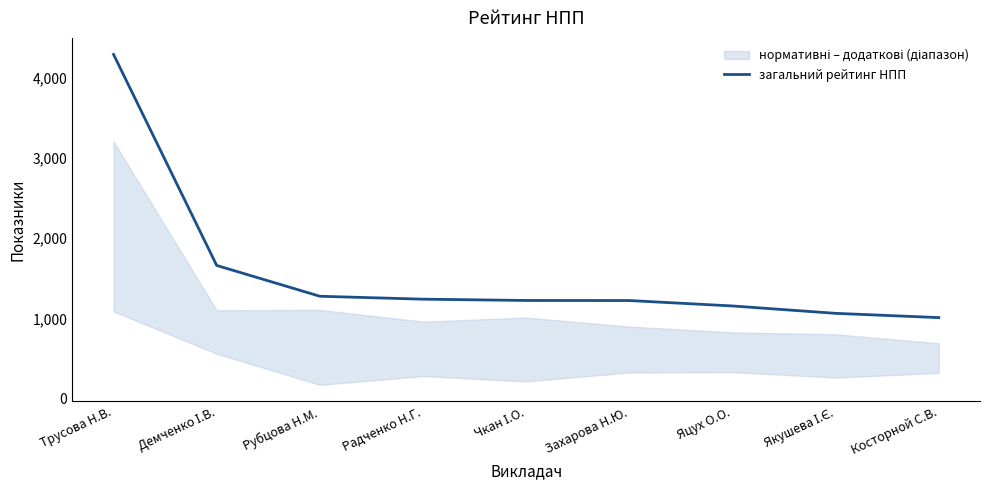

List the labels in order of value, largest first.

Трусова Н.В., Демченко І.В., Рубцова Н.М., Радченко Н.Г., Чкан І.О., Захарова Н.Ю., Яцух О.О., Якушева І.Є., Косторной С.В.